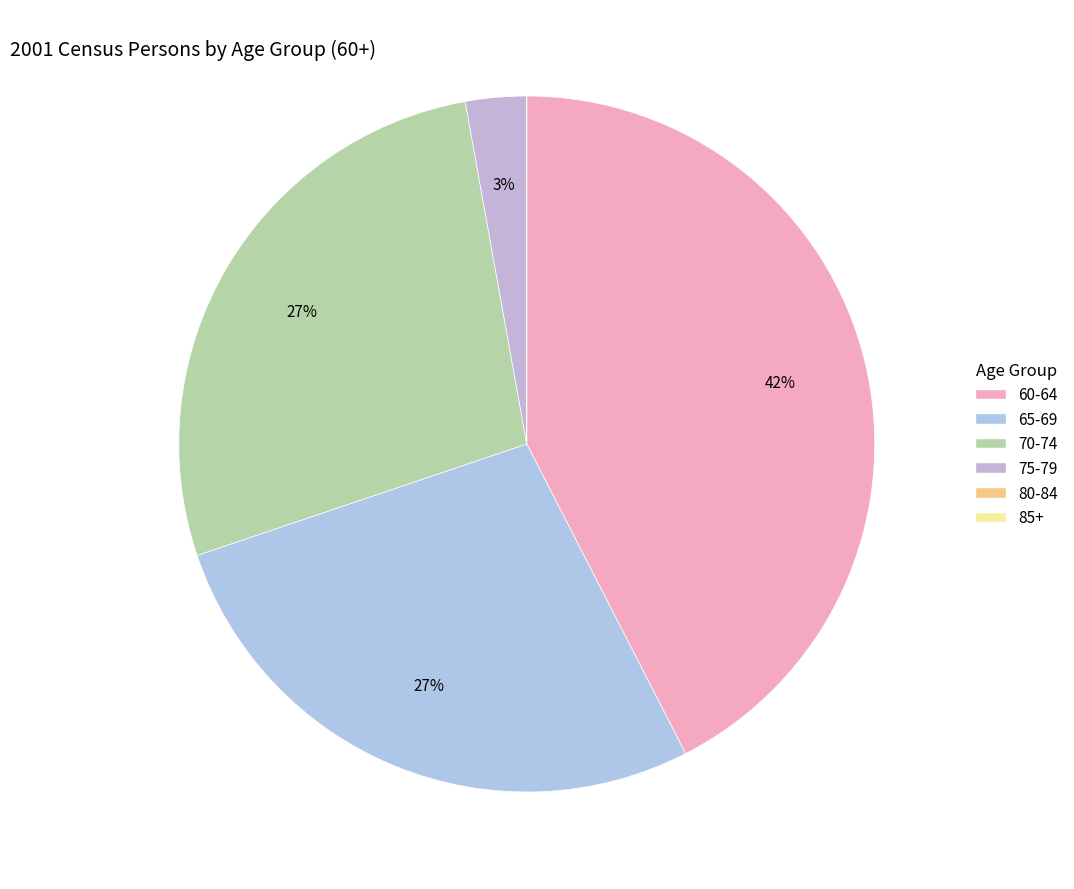

Which slice is the largest?

60-64